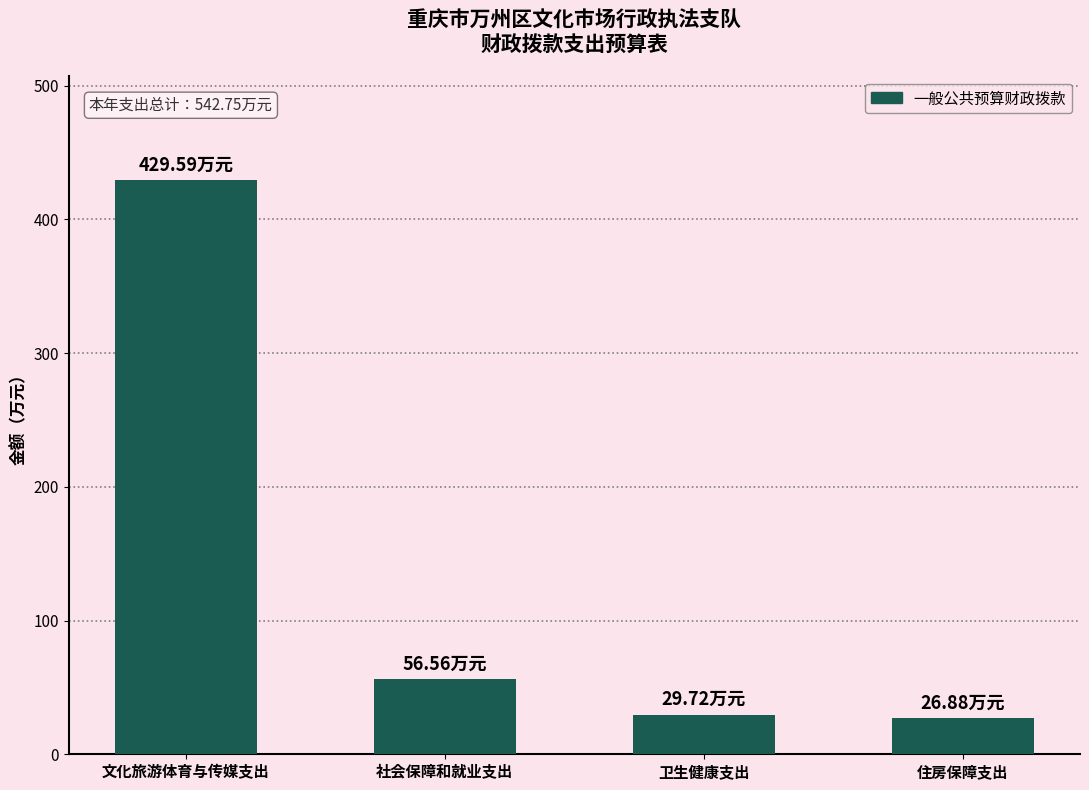

Approximately how many times larger is the value at 住房保障支出 compared to 卫生健康支出?

0.9